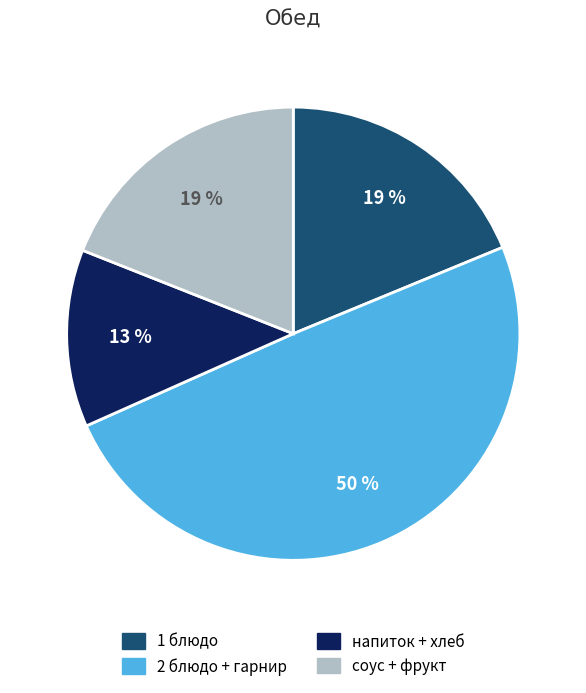

Is it true that соус + фрукт is 26% of the pie?

False